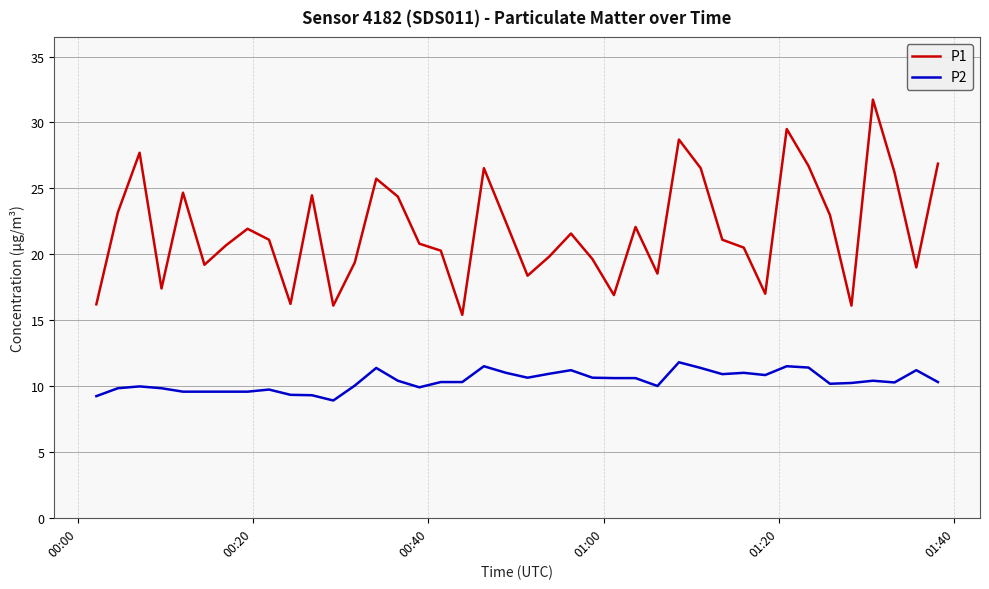

True or false: P1 and P2 cross at least once.

False